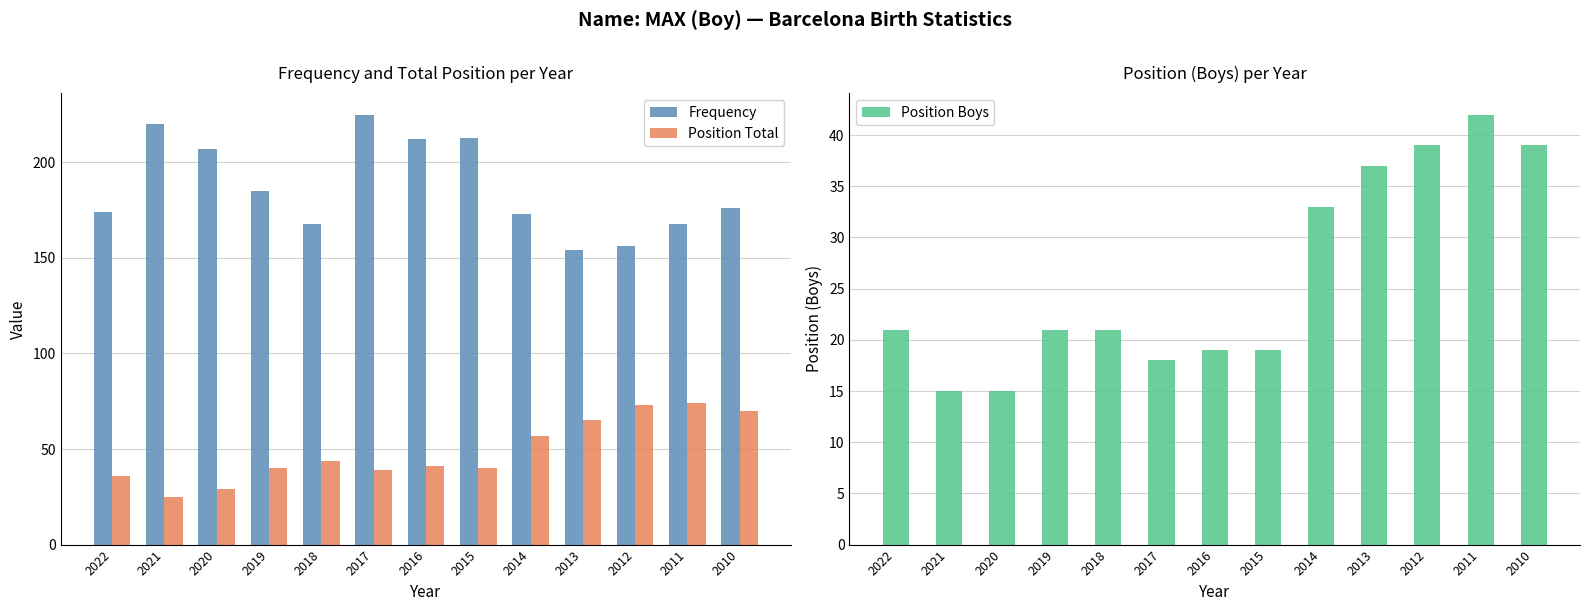

The value of Position Boys at 2017 is 18. True or false?

True